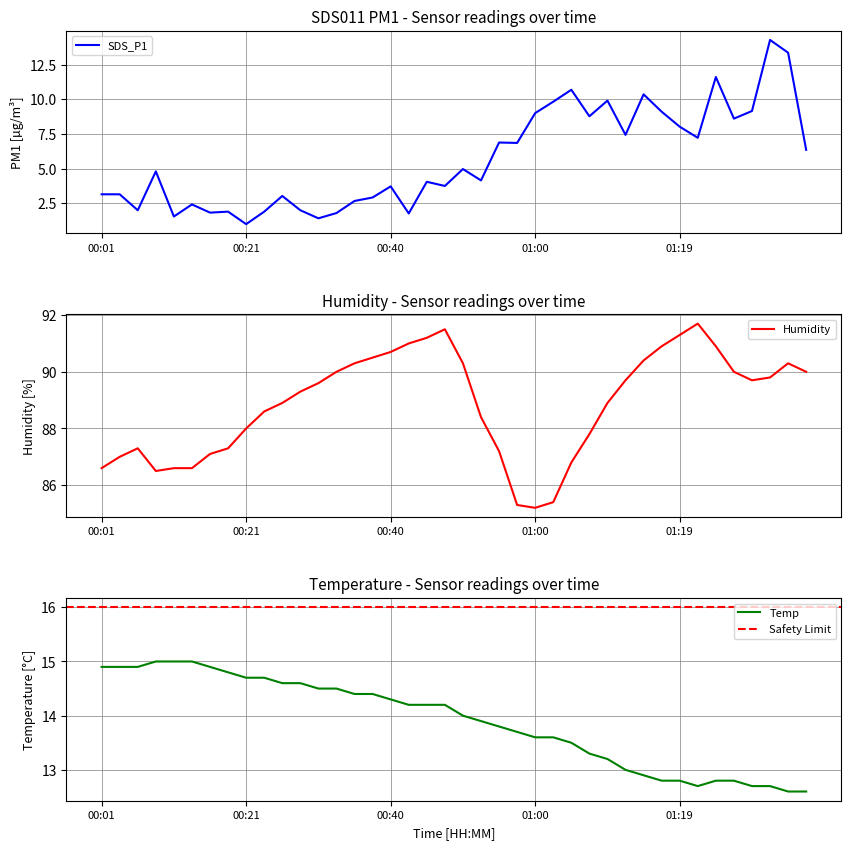

How many values in the SDS_P1 series exceed 4?

22